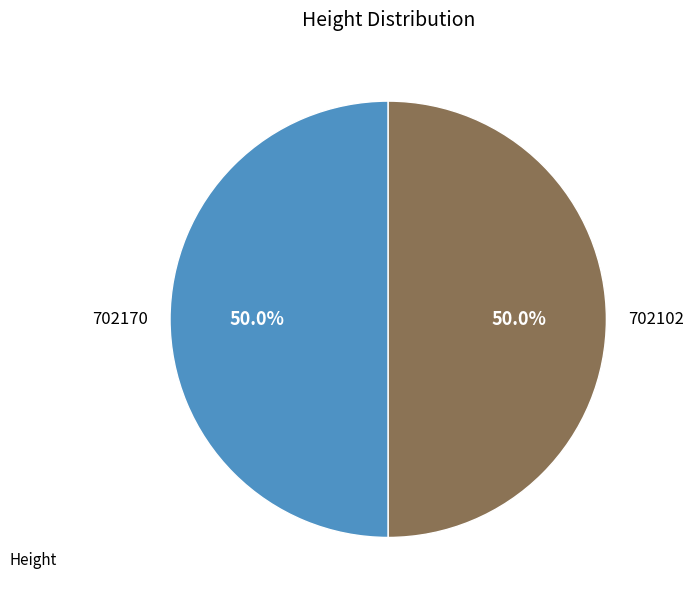

What is the ratio of the value at 702170 to the value at 702102?

1.0